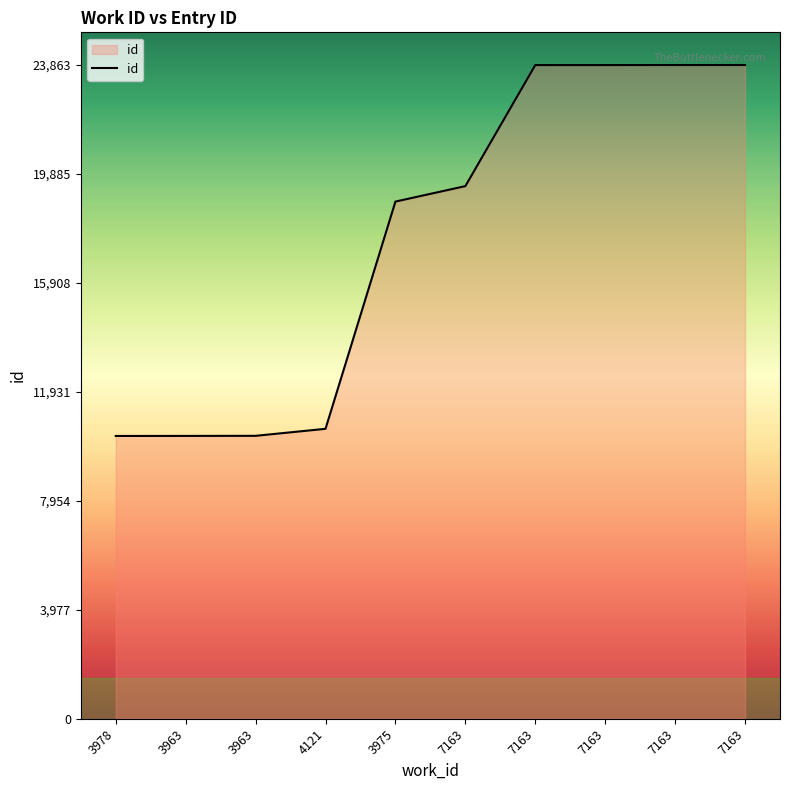

List the labels in order of value, smallest first.

3978, 3963, 3963, 4121, 3975, 7163, 7163, 7163, 7163, 7163